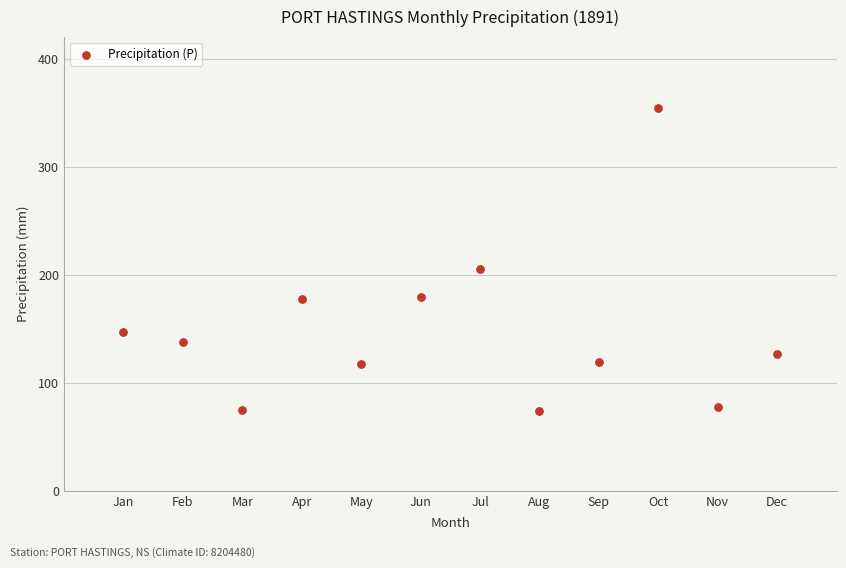

What Y value in the scatter plot is closest to 214?

205.3